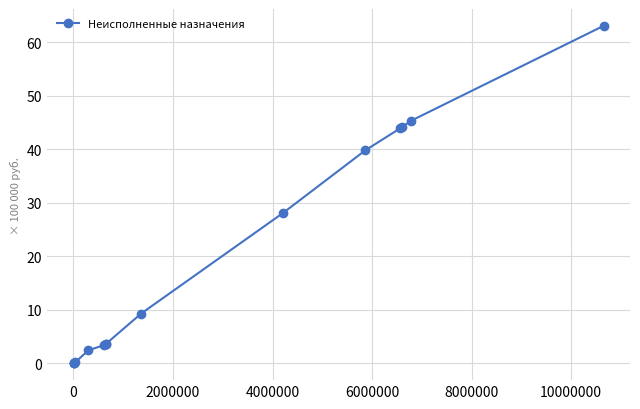

Is this an area chart (filled region under the line)?

No